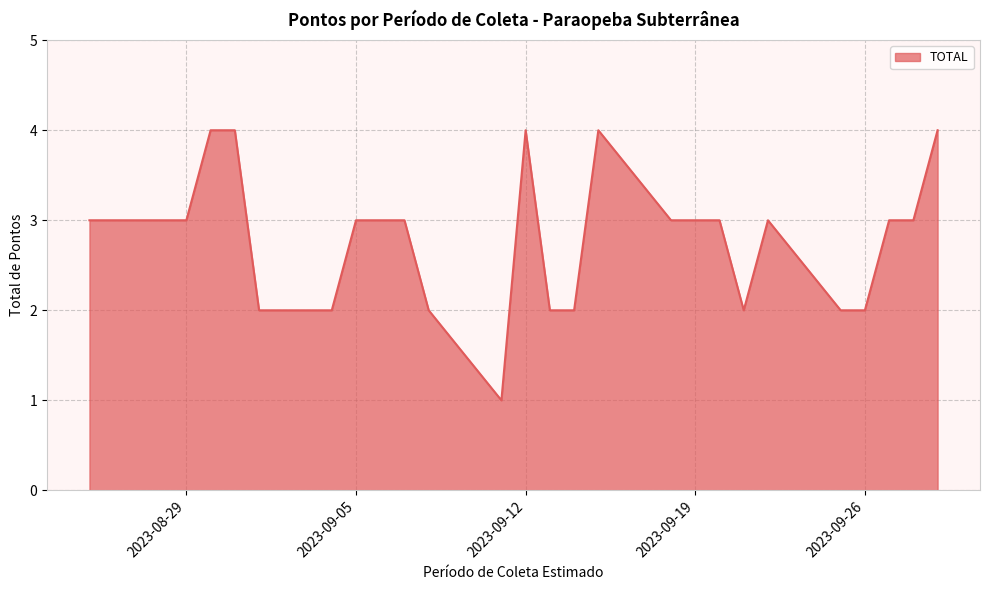

What is the difference between the maximum and minimum values?

3